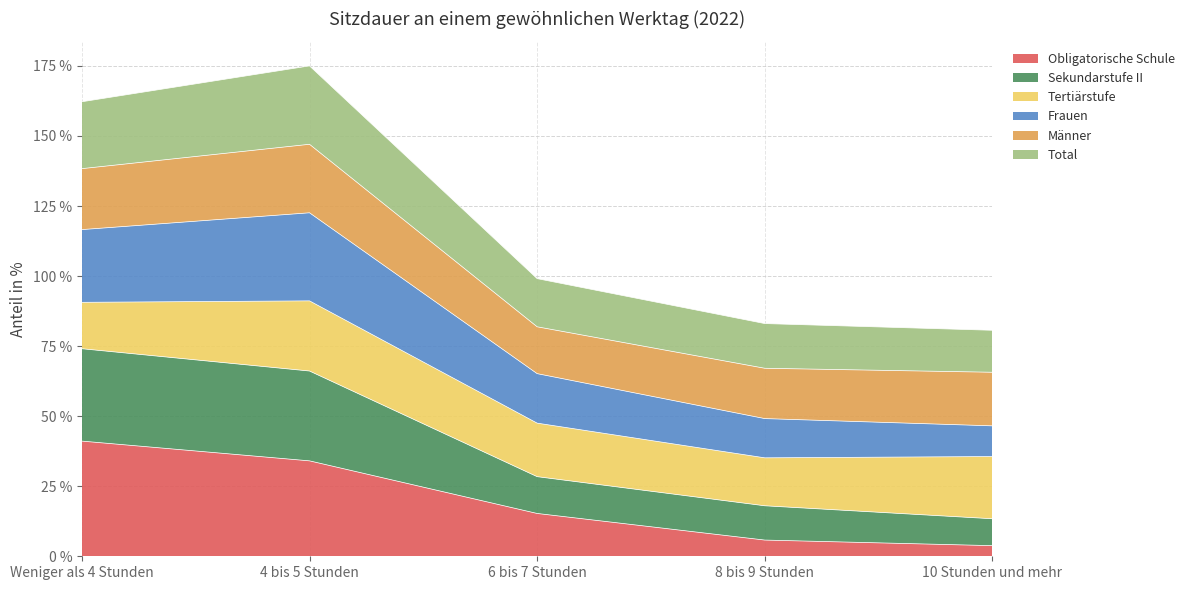

Is it true that Obligatorische Schule equals 3.8 at 10 Stunden und mehr?

True